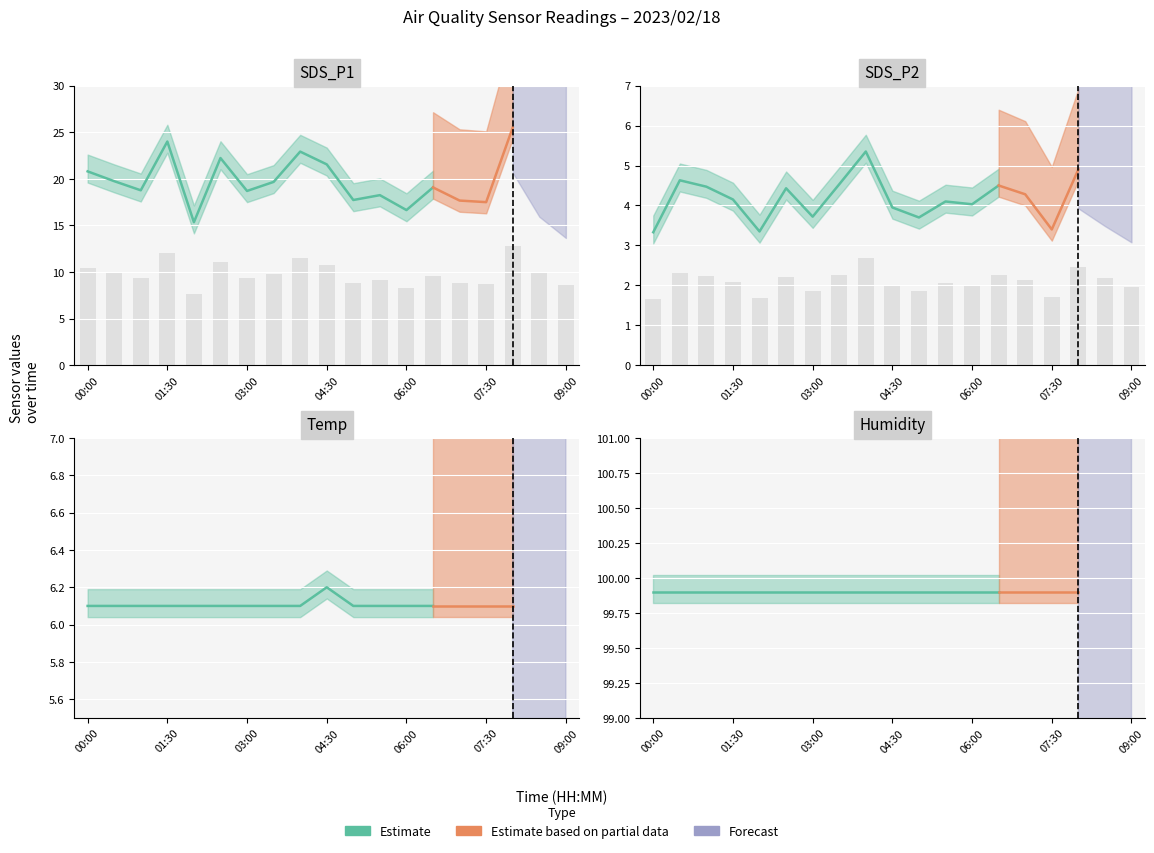

What is the label of the 9th bar from the right?

05:00